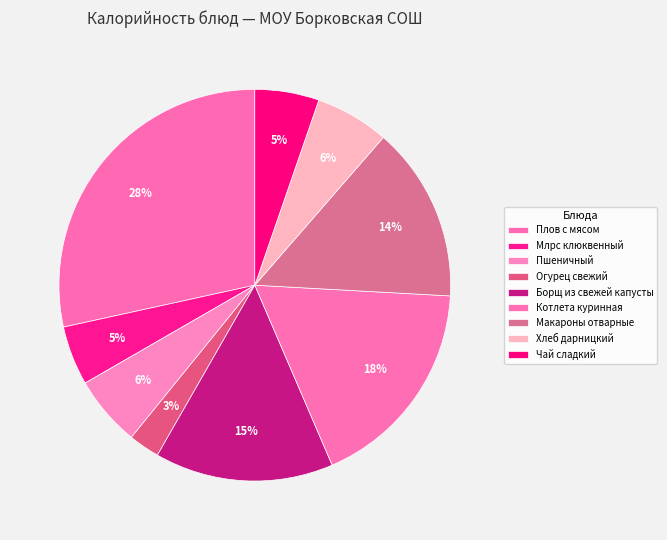

What is the ratio of the value at Борщ из свежей капусты to the value at Котлета куринная?

0.8